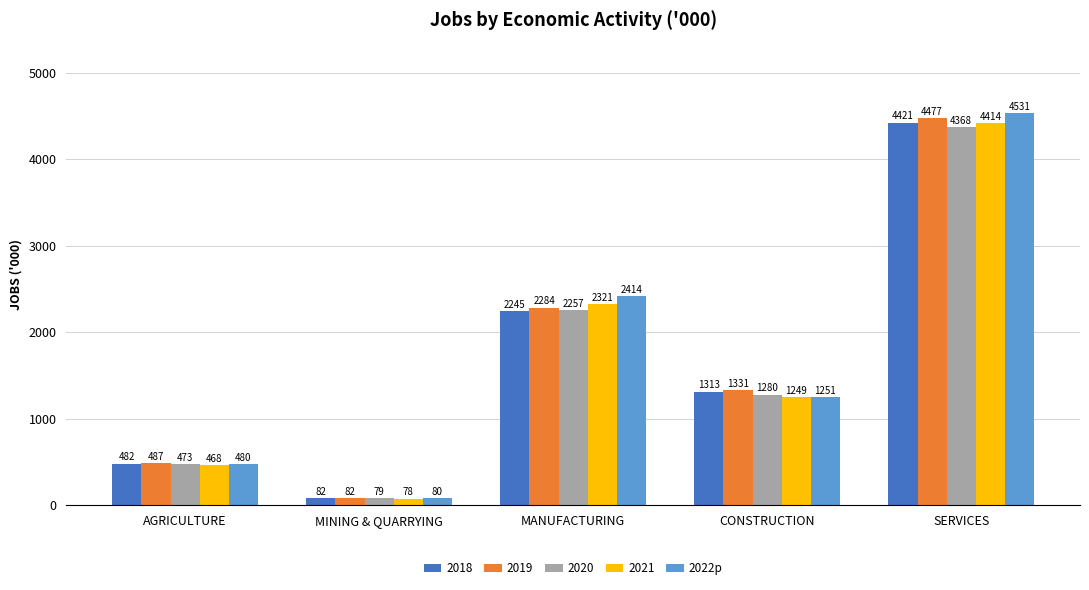

Which label corresponds to the smallest value in the chart?

MINING & QUARRYING